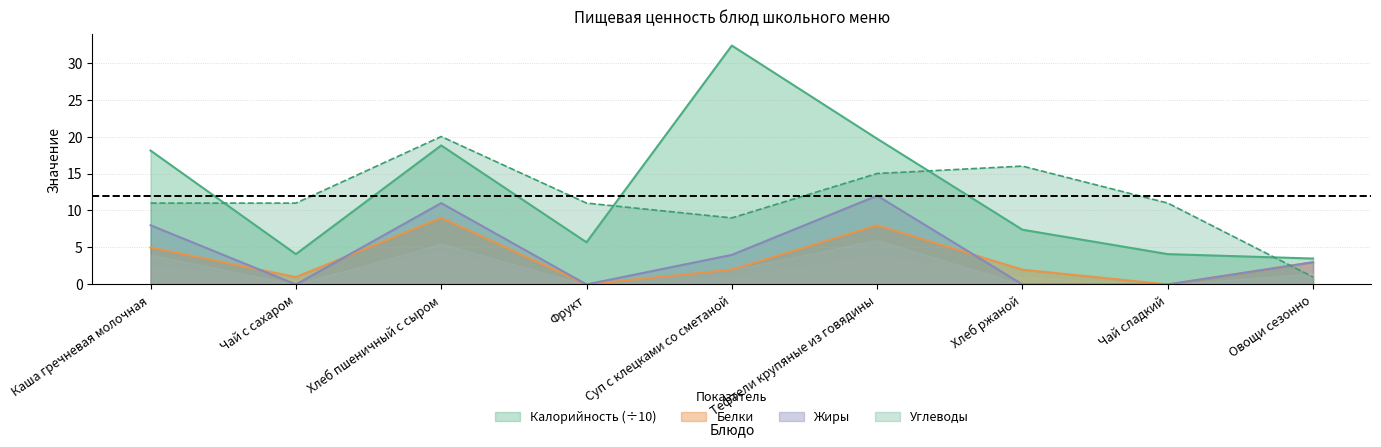

What is the difference between the highest and lowest values at Чай с сахаром?

11.0